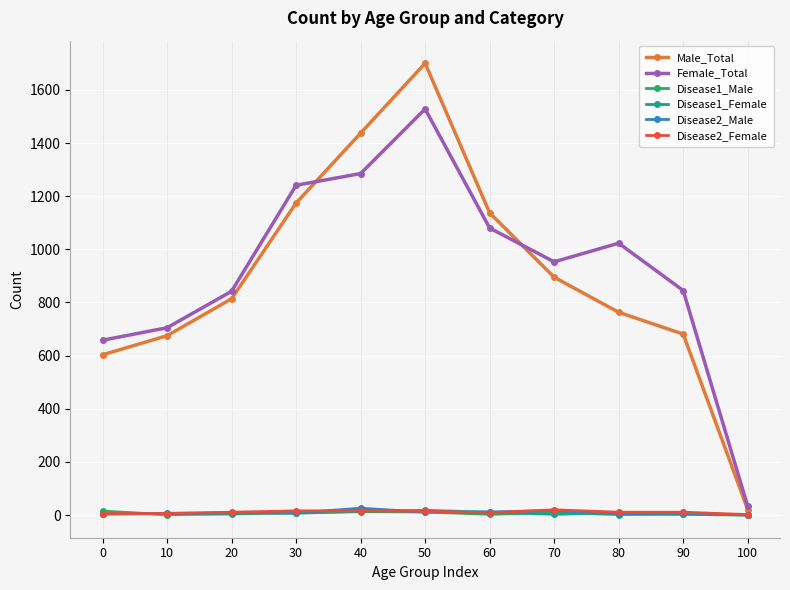

What is the sum of all Disease2_Male values?

106